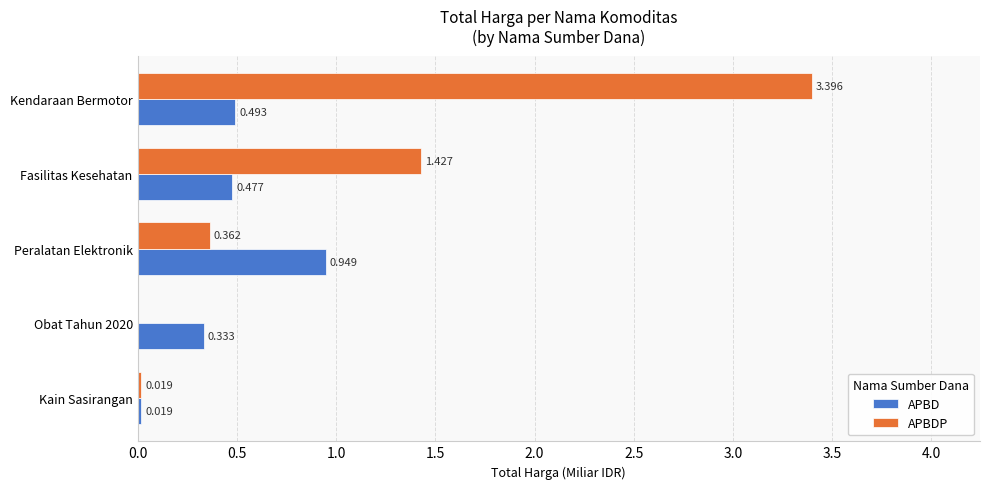

Which label corresponds to the largest value in the chart?

Kendaraan Bermotor